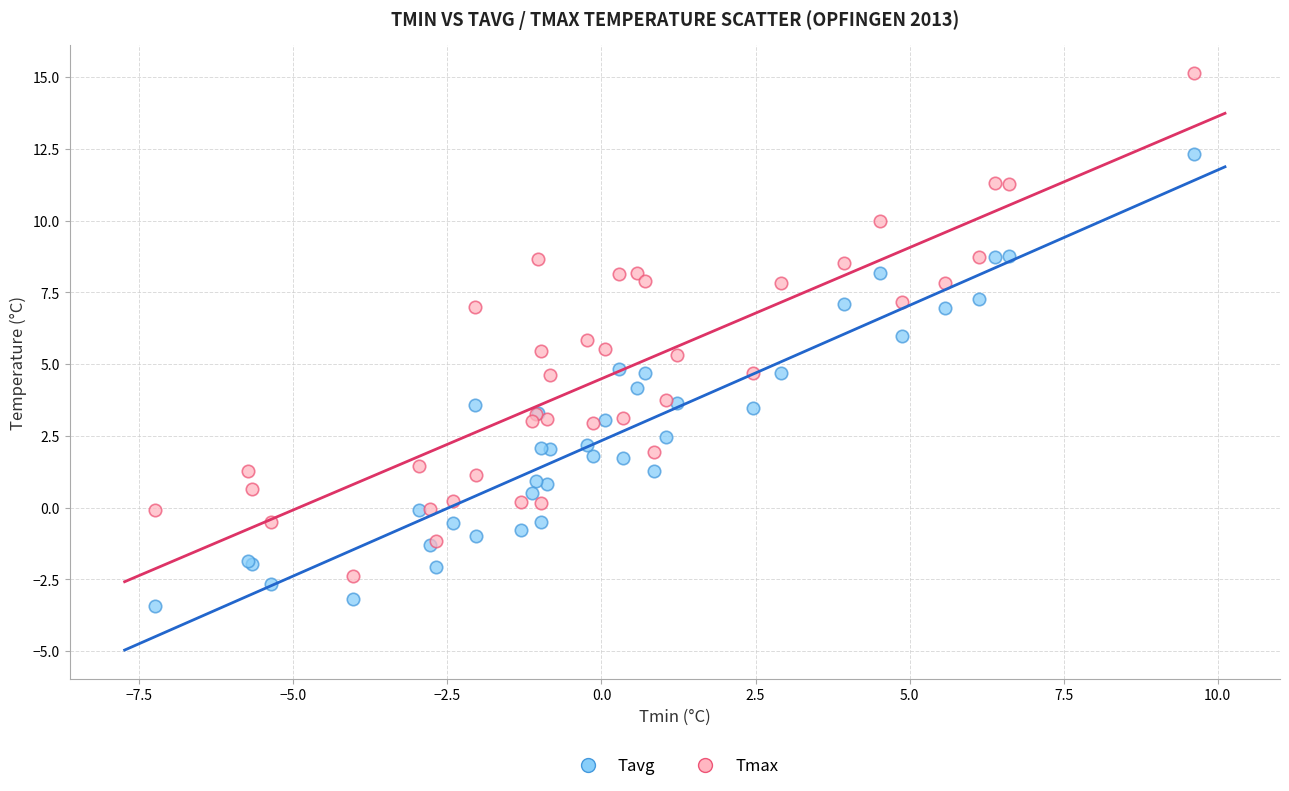

Which series has the largest Y range (max minus min)?

Tmax